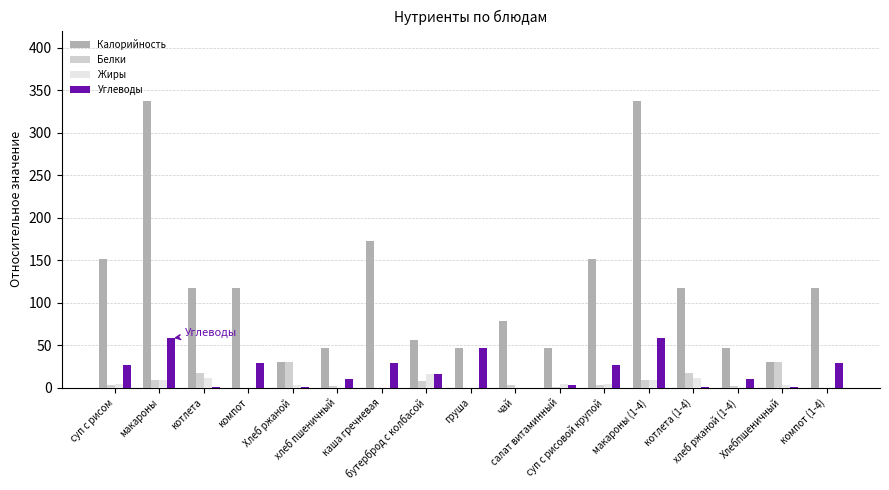

What is the greatest value displayed?

337.0